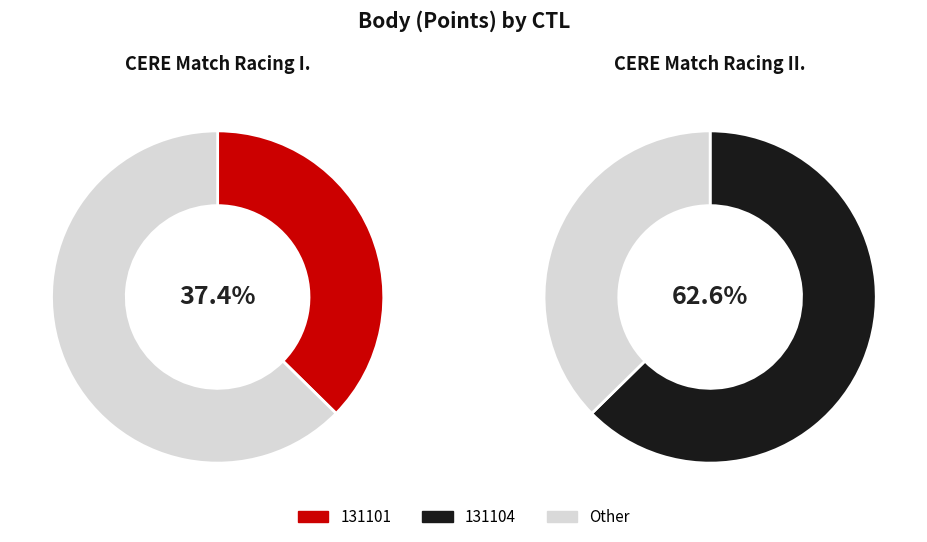

Approximately how many times larger is the value at 131101 compared to 131104?

0.6